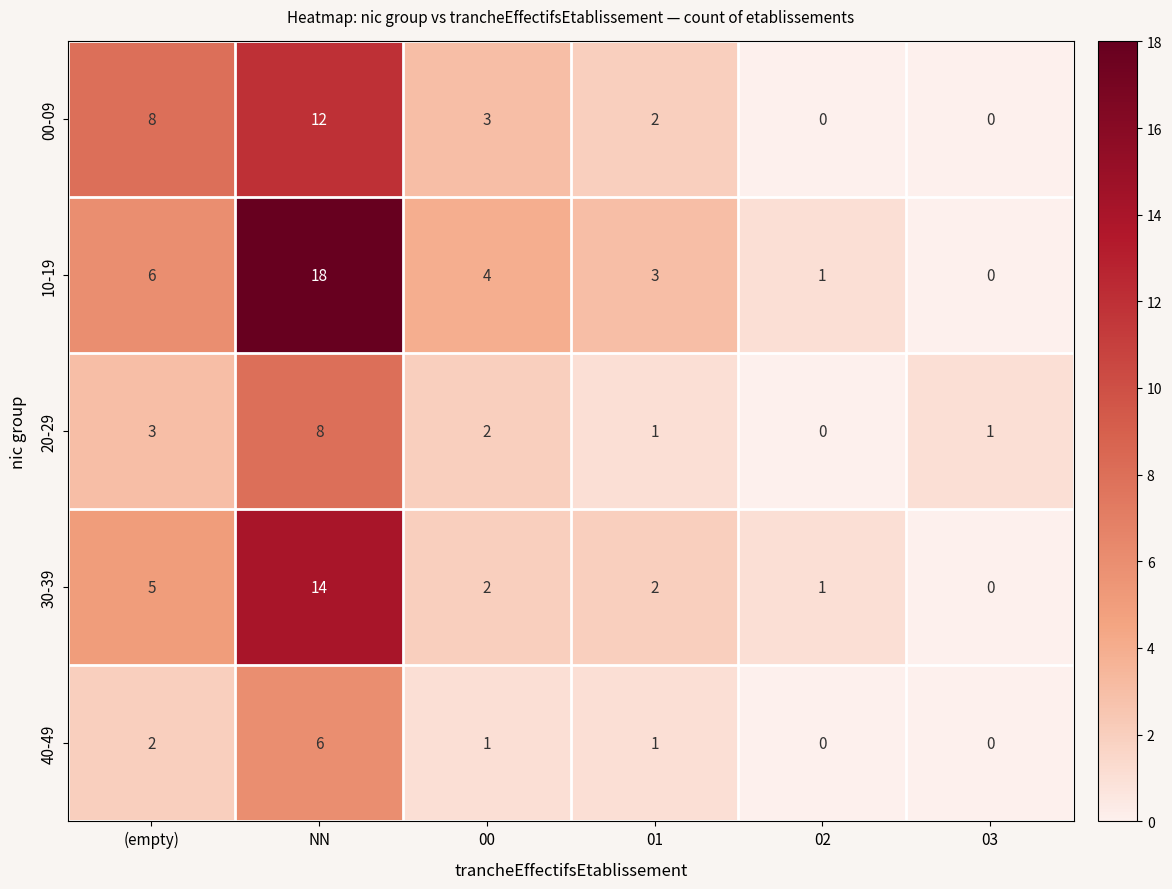

Count the number of categories in the chart.

6